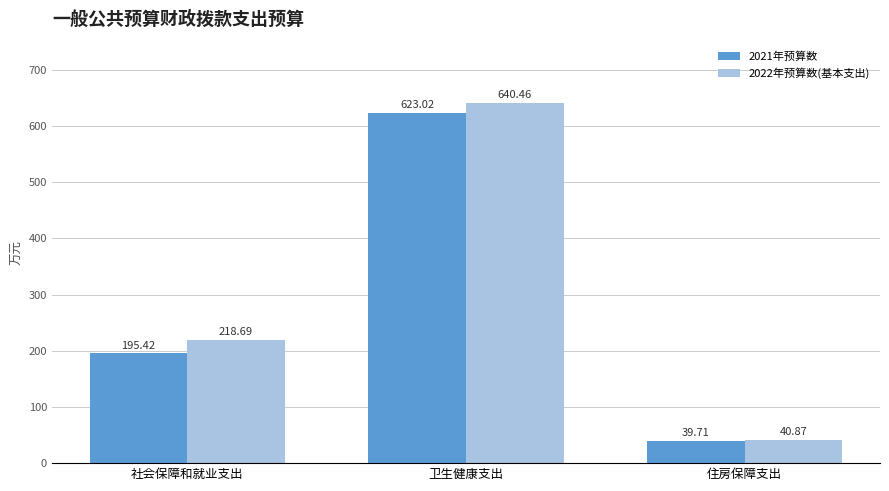

What are all the series names shown in the legend?

2021年预算数, 2022年预算数(基本支出)